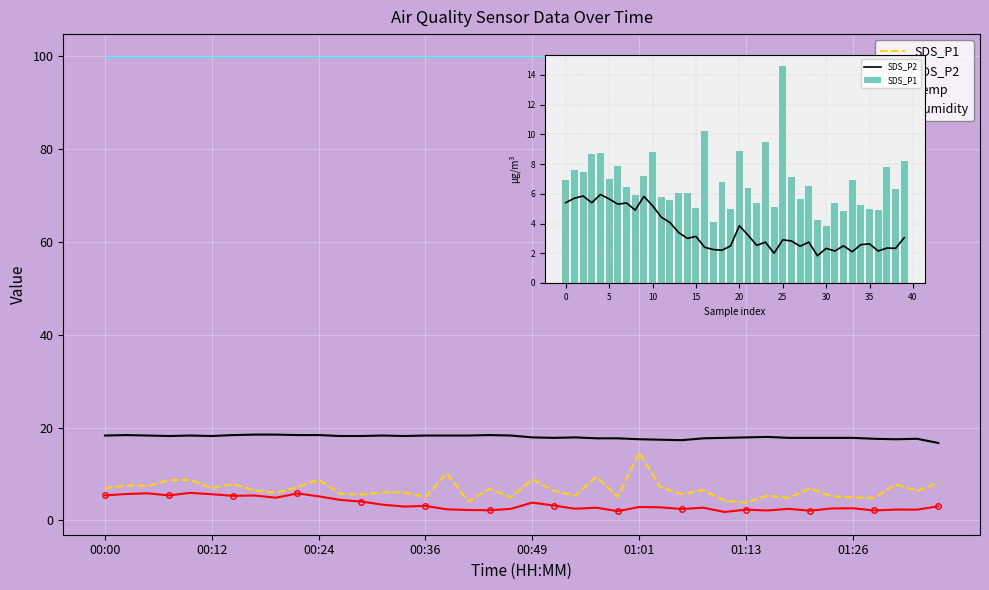

What are all the series names shown in the legend?

SDS_P1, SDS_P2, Temp, Humidity